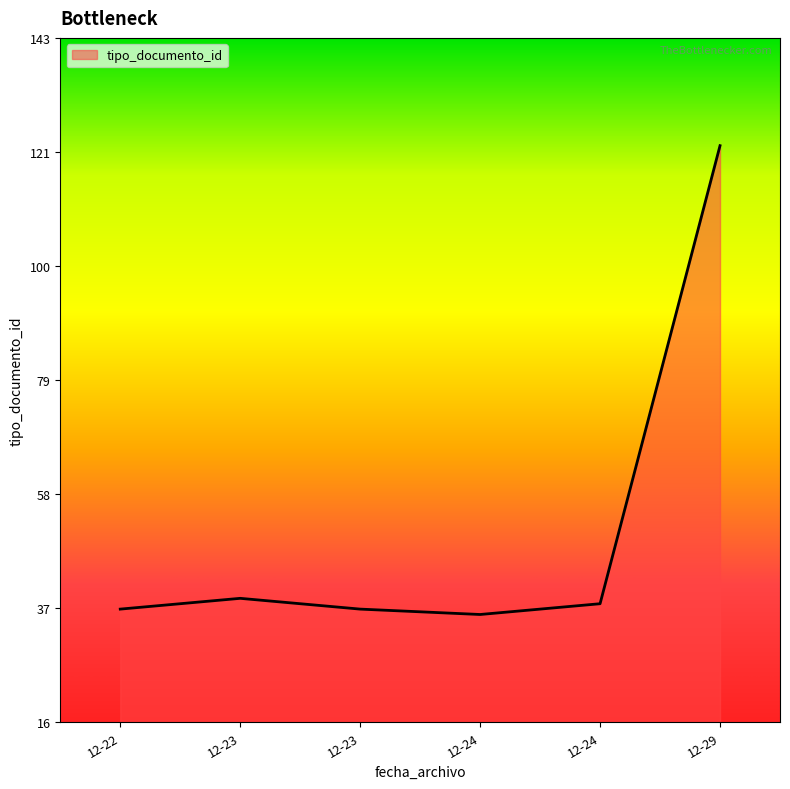

How many lines are shown in the chart?

1